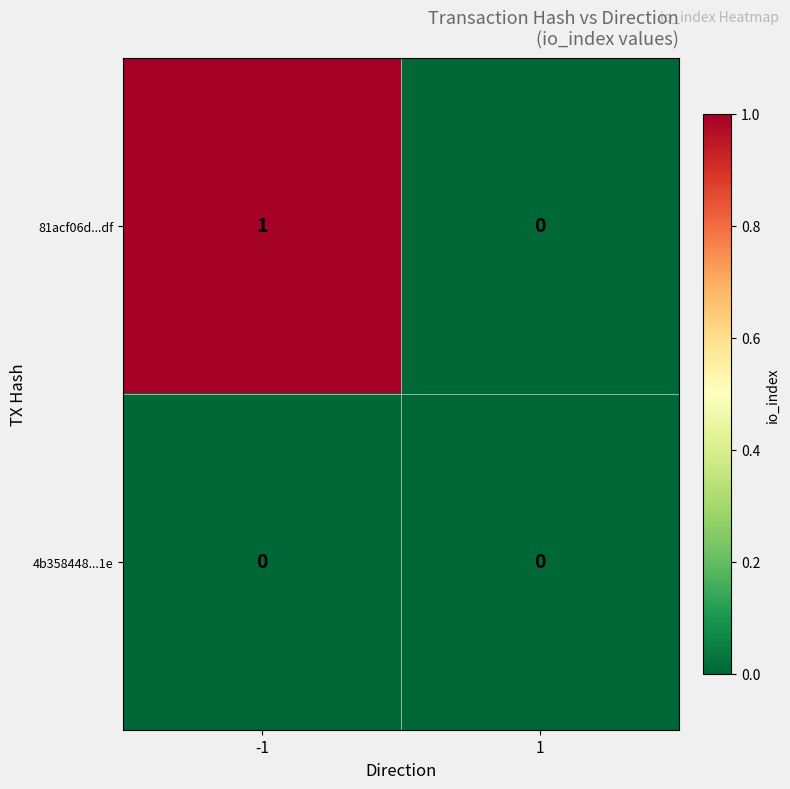

Which series has the widest spread of values?

81acf06d...df